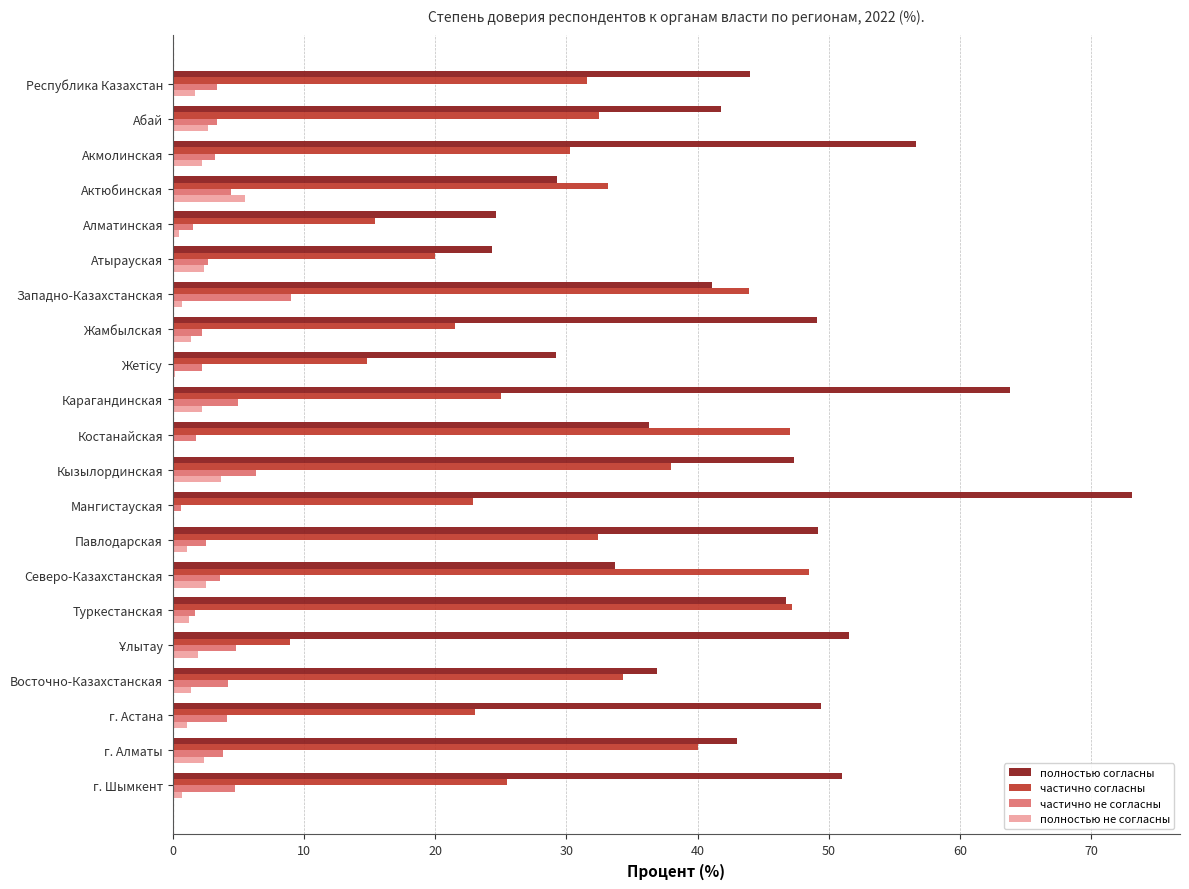

Is the value of полностью согласны at Карагандинская greater than the value of полностью не согласны at г. Шымкент?

Yes